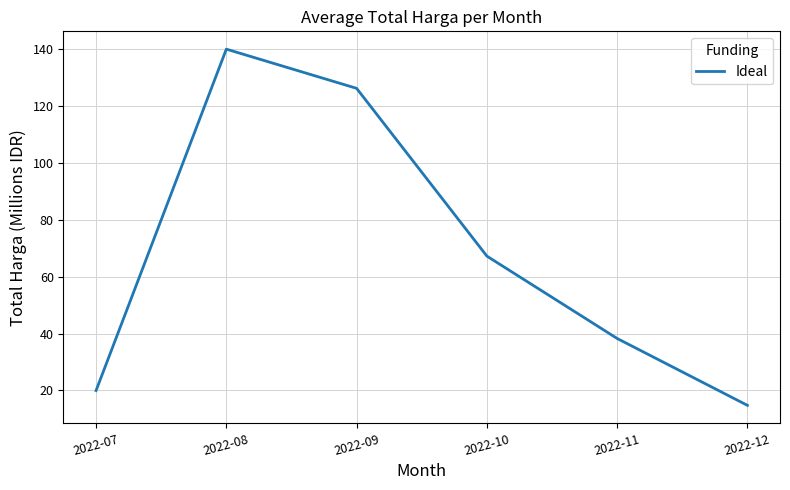

List the labels in order of value, largest first.

2022-08, 2022-09, 2022-10, 2022-11, 2022-07, 2022-12